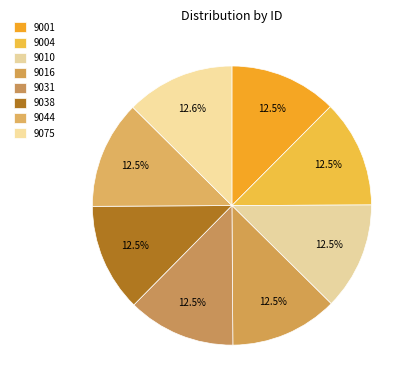

To the nearest percent, what is the average slice percentage?

12%